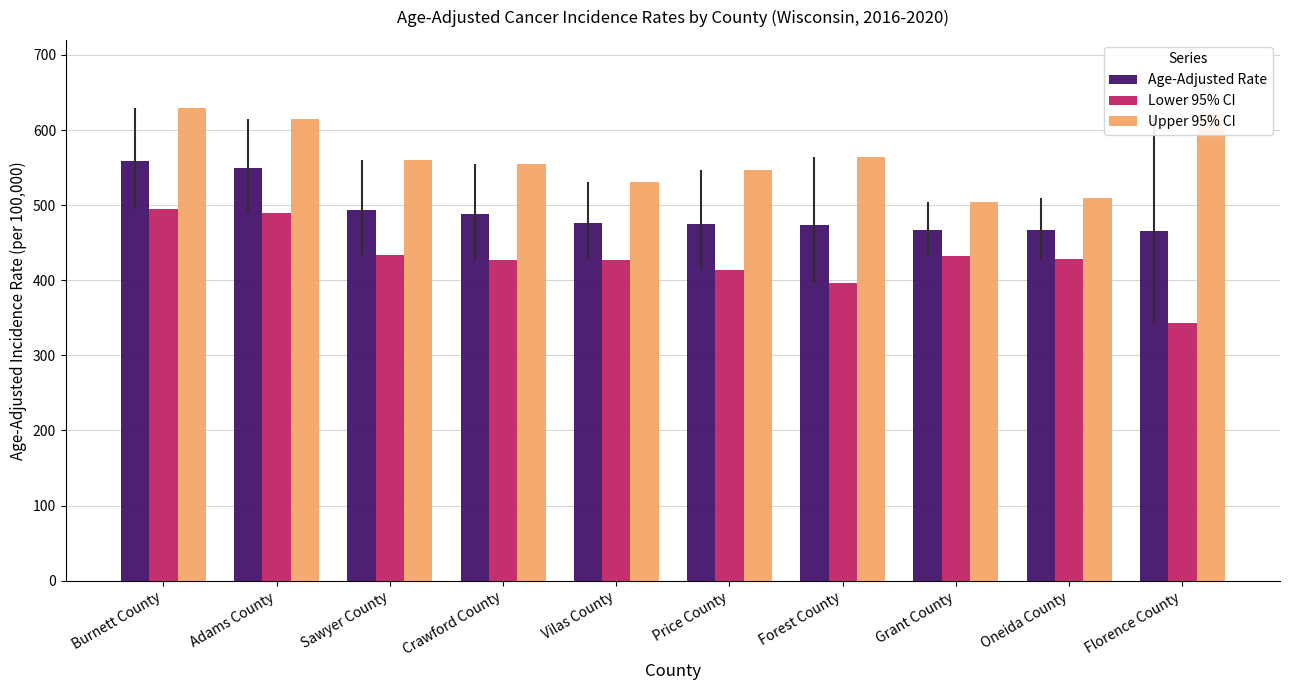

True or false: Age-Adjusted Rate has a value of 701.5 at Sawyer County.

False